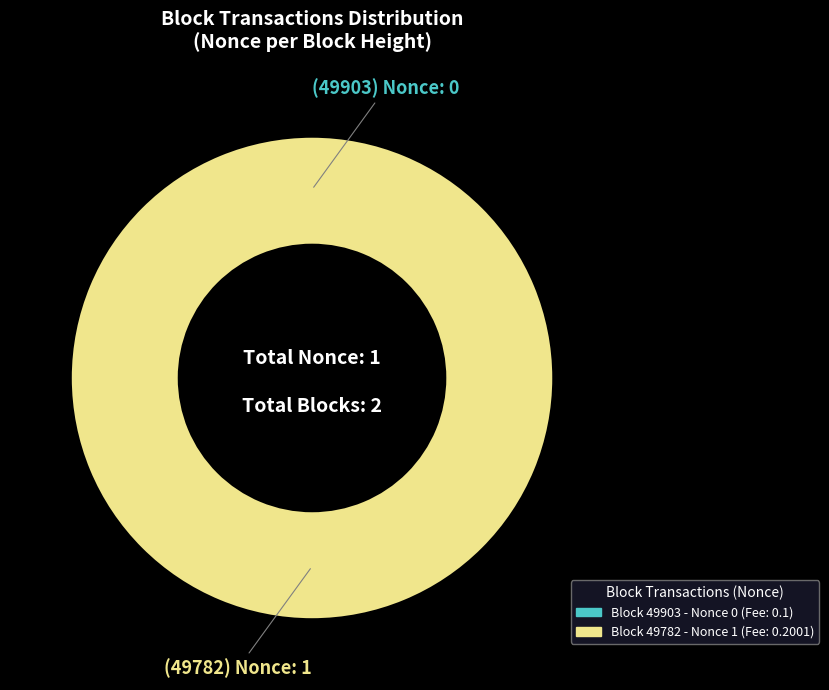

To the nearest percent, what percentage of the pie is 49782?

100%